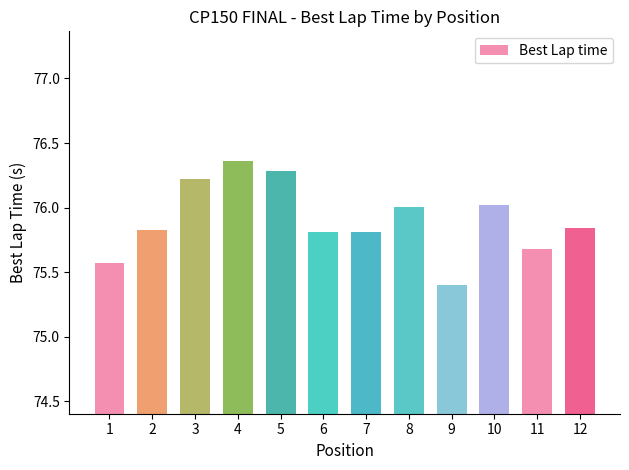

Which label corresponds to the largest value in the chart?

4